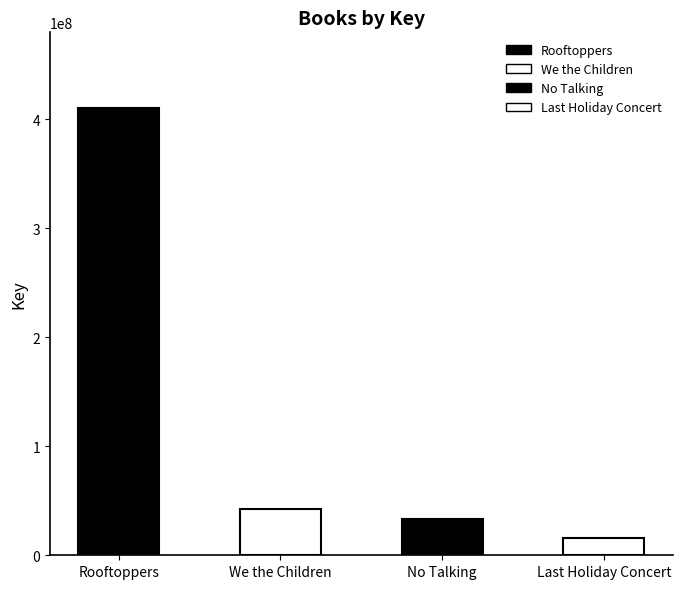

What is the greatest value displayed?

410789826